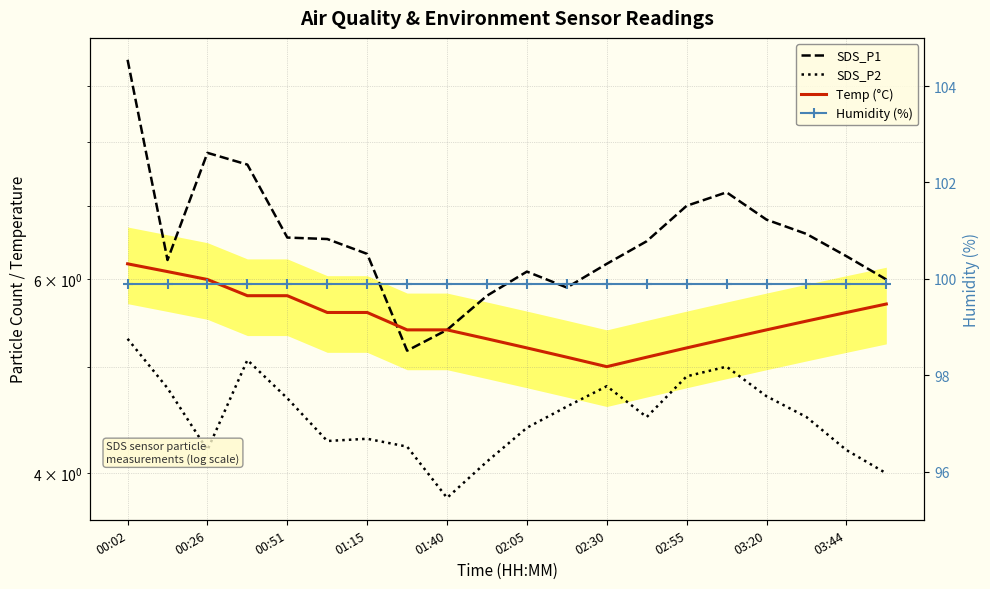

Is this an area chart (filled region under the line)?

No